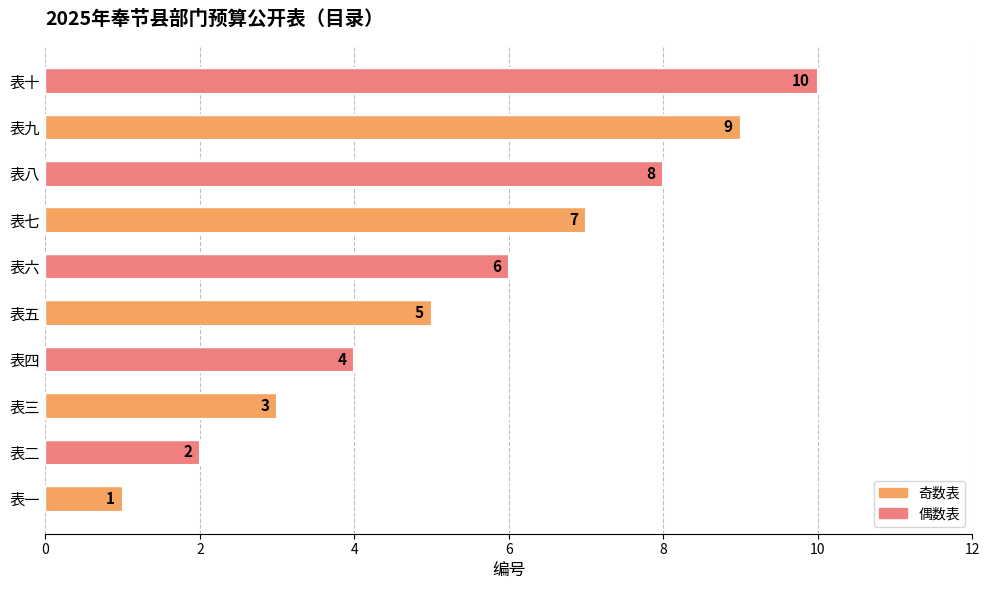

What is the difference between the maximum and minimum values?

9